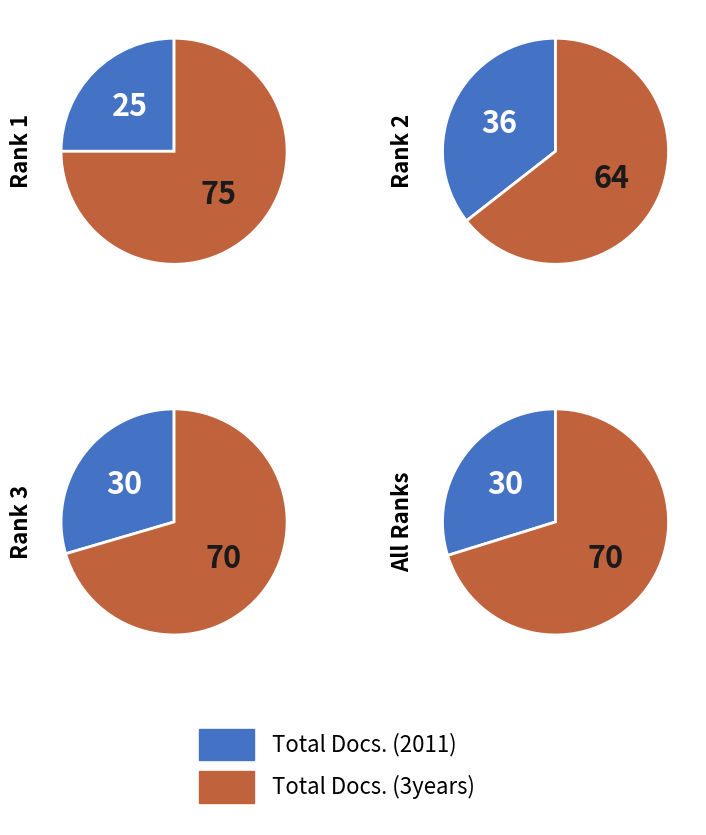

Rank the series by their maximum value, from highest to lowest.

Total Docs. (3years), Total Docs. (2011)